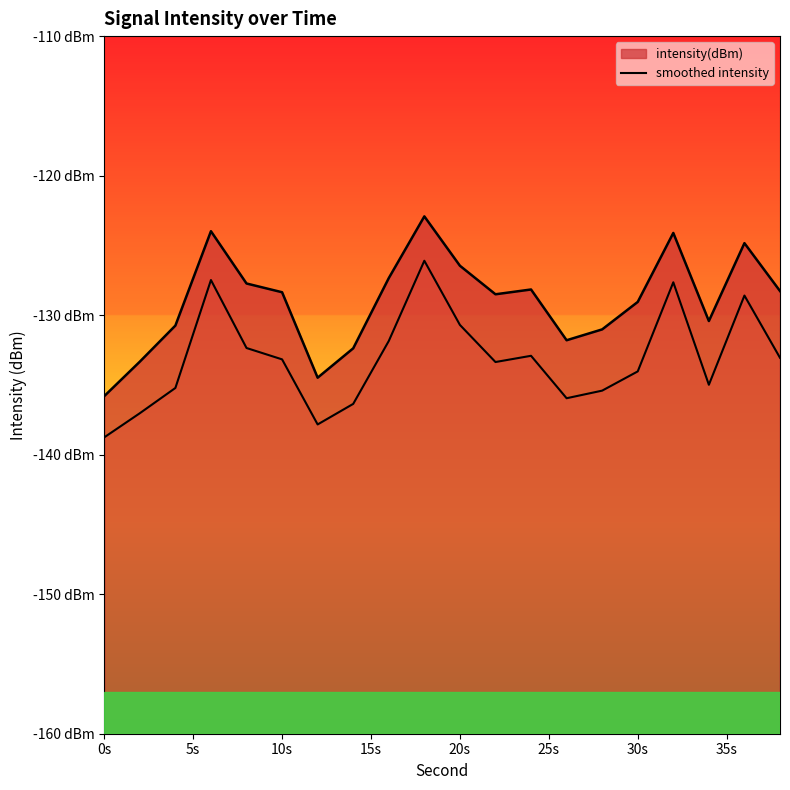

How many values exceed -133?

8